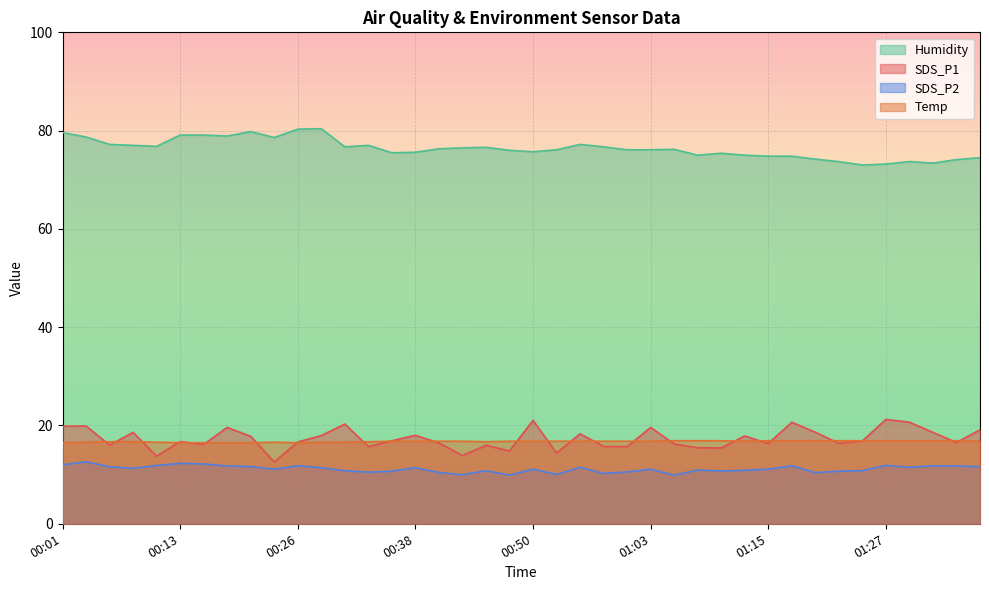

Which series has the widest spread of values?

SDS_P1